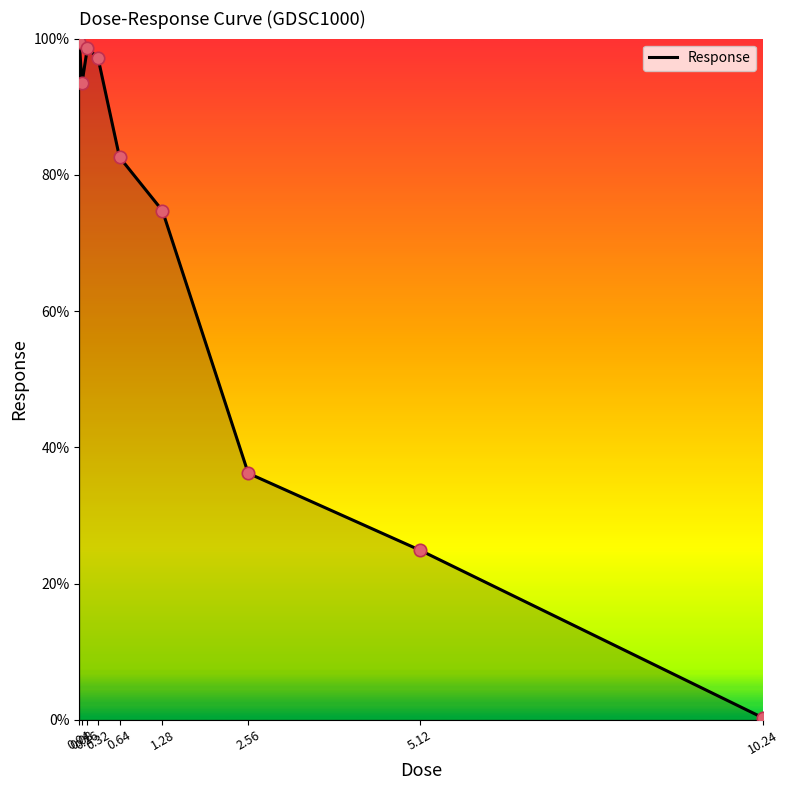

What is the change in value from 0.32 to 5.12?

-72.2